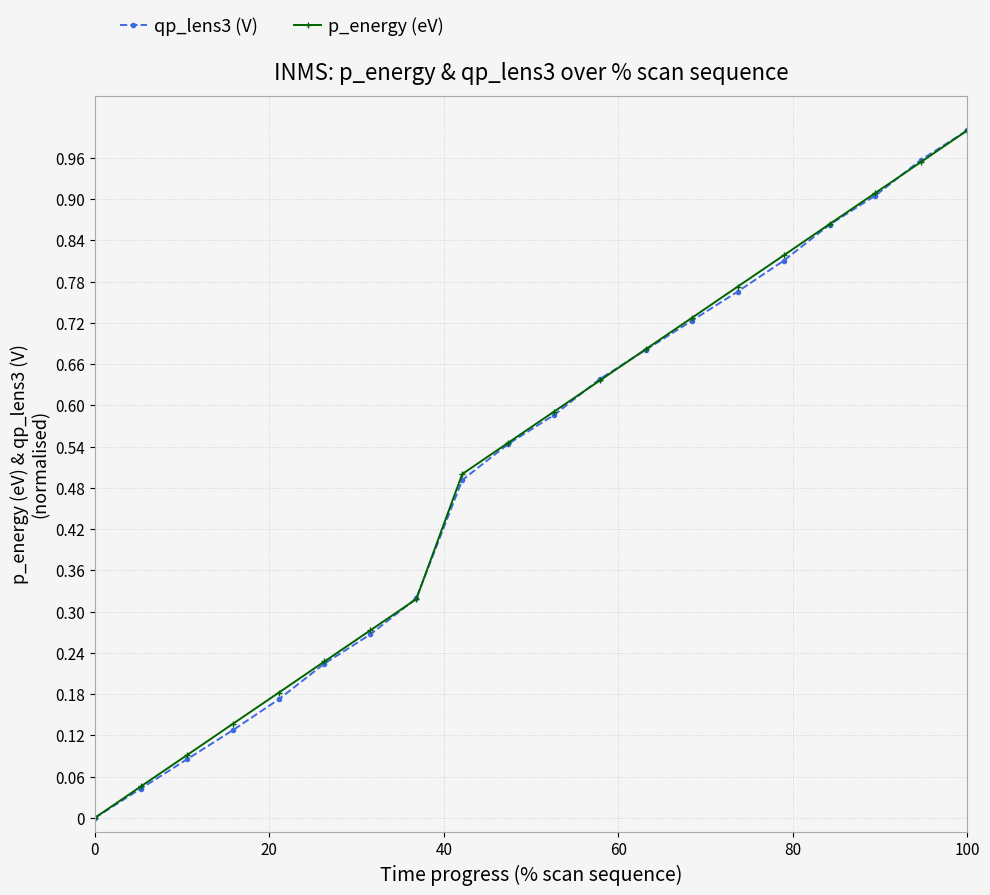

True or false: p_energy (eV) has more than 2 interior local peaks.

False